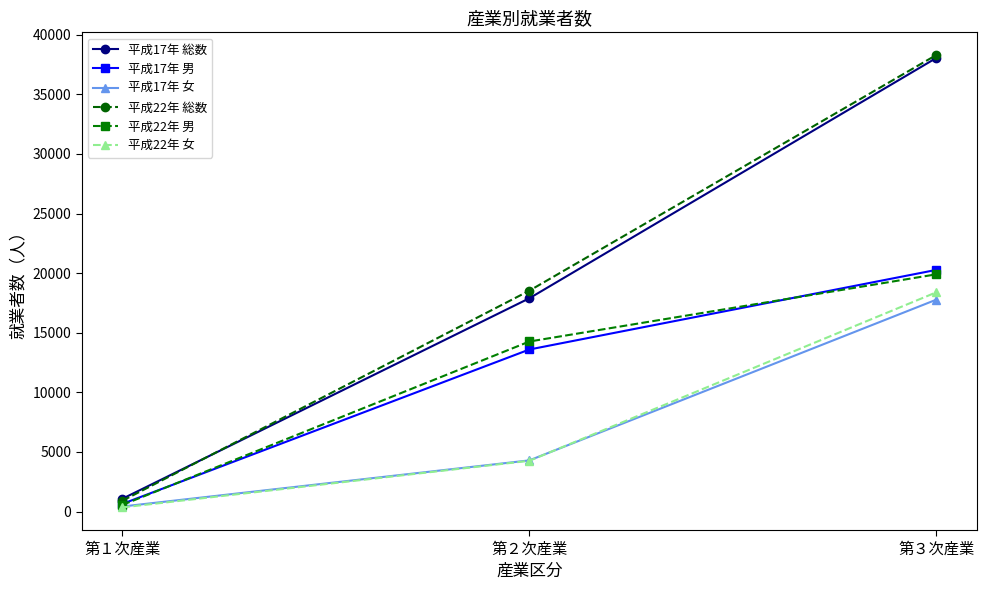

Which series has the largest range (max minus min)?

平成22年 総数